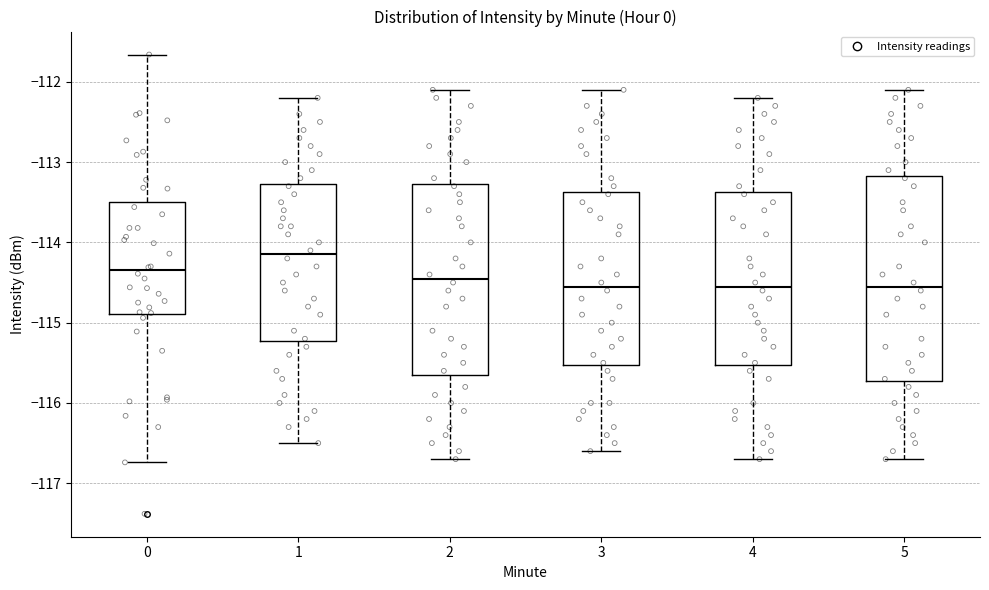

Where does the lower whisker of the box at x = 5 end on the y-axis? The values are not printed on the chart, so give them approximately, as read against the axis.

-116.7